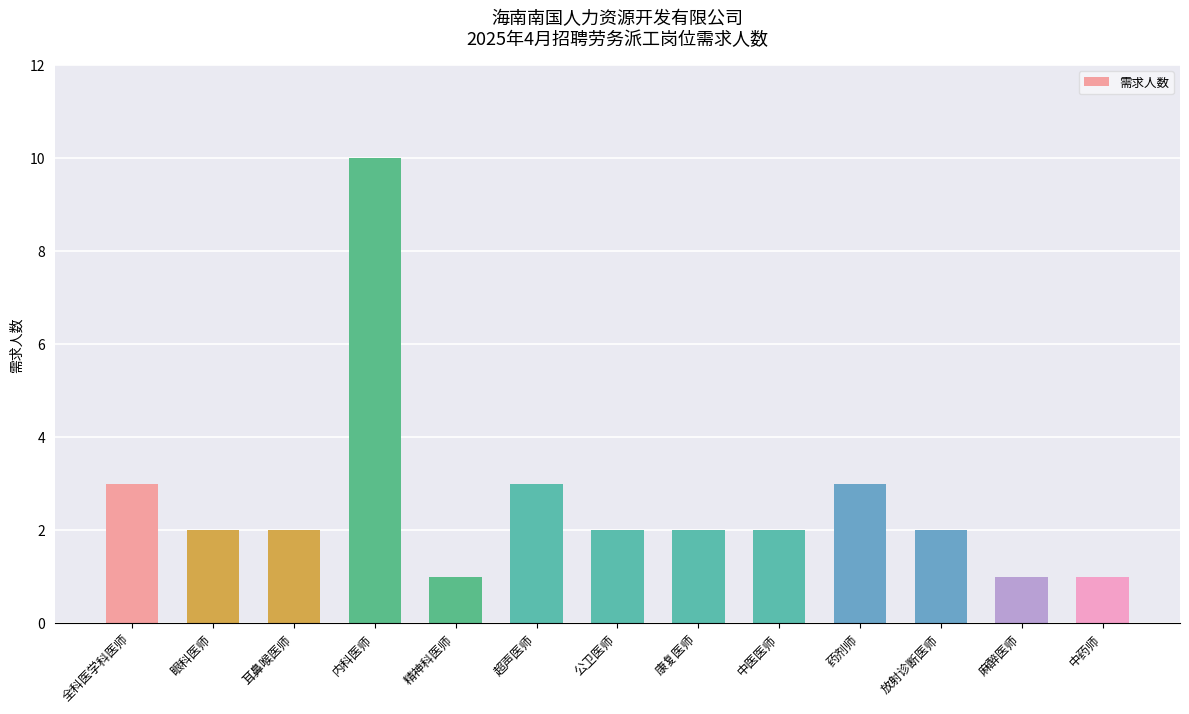

What position from the left is 中药师?

13